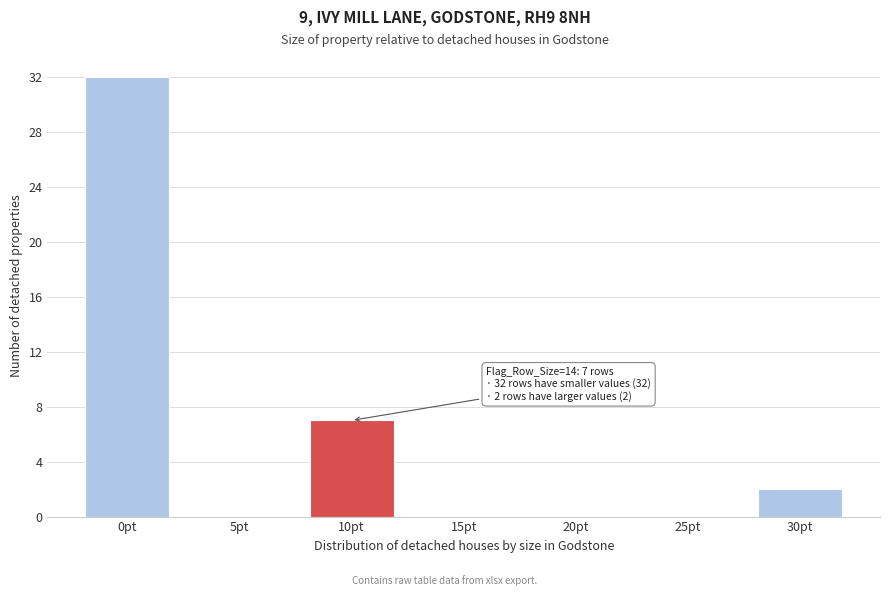

Reading left to right, list all the values displayed in this chart.

0pt=32	5pt=0	10pt=7	15pt=0	20pt=0	25pt=0	30pt=2